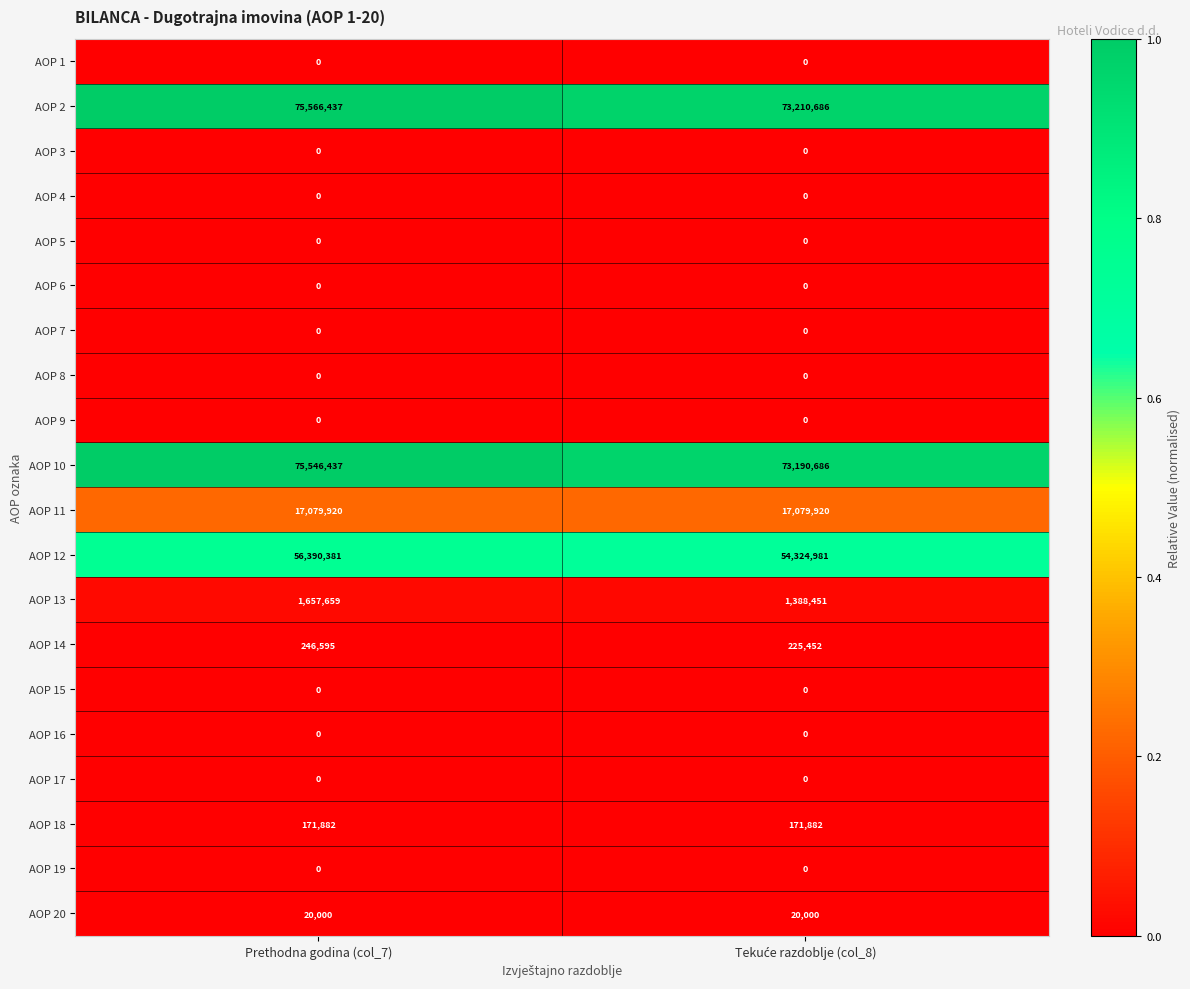

What is the greatest value displayed?

75566437